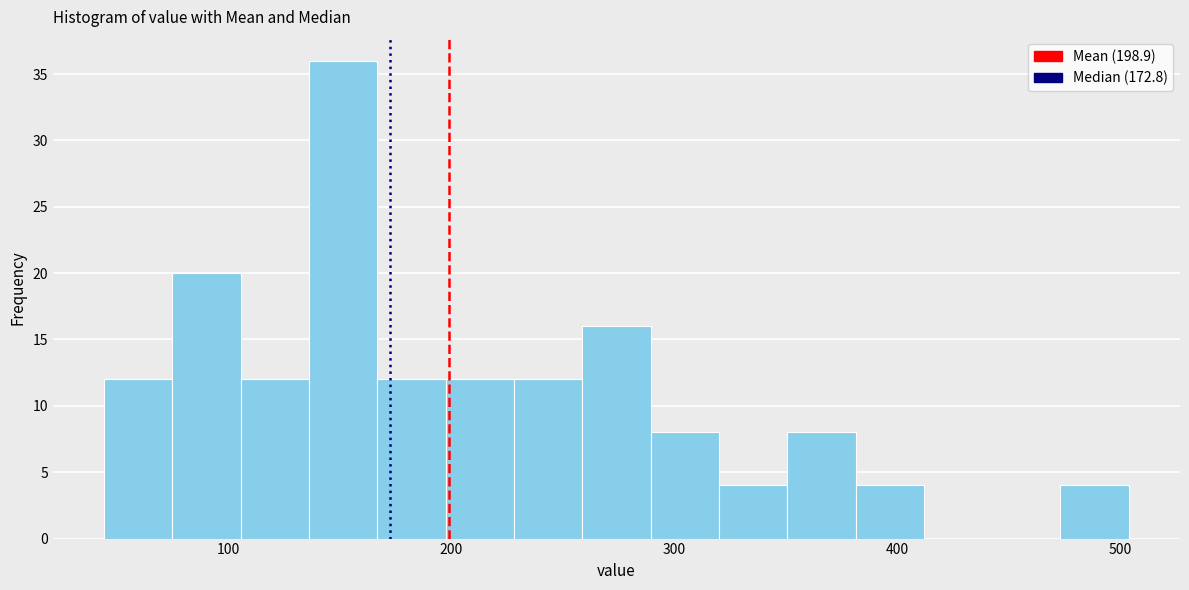

Read against the x-axis, roughly where is the centre of the tallest bar?

150